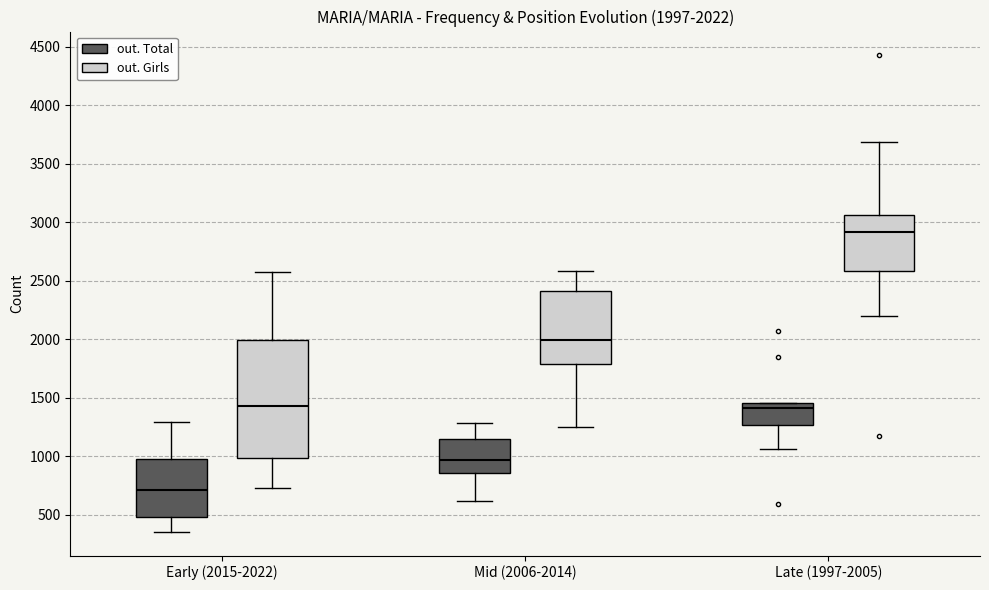

Which box's median line is the lowest?

Early (2015-2022) (out. Total)